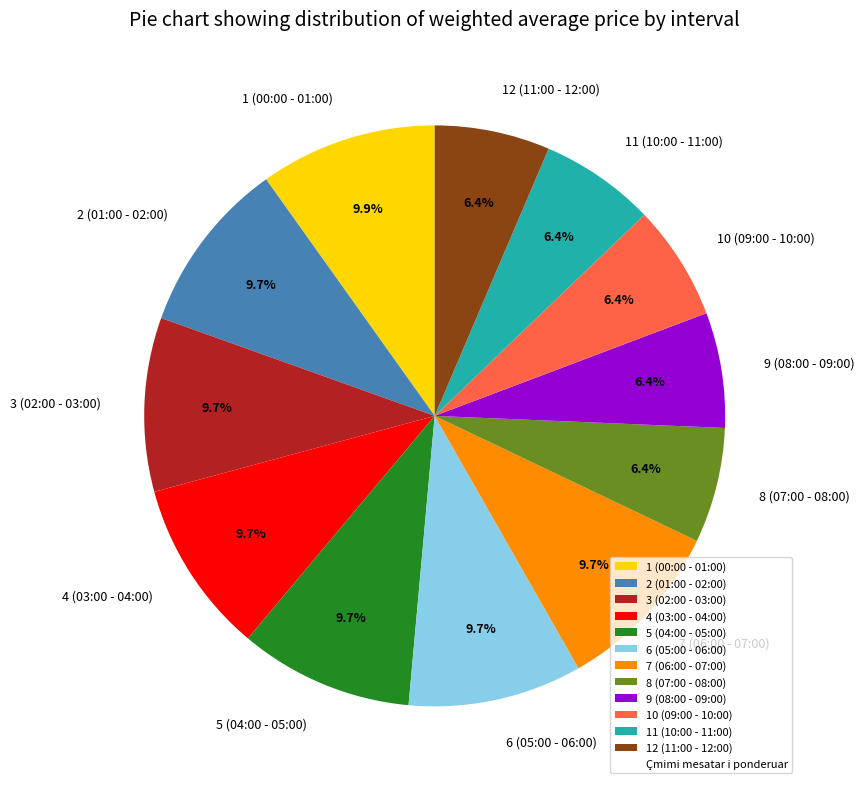

Does any single category account for the majority?

No